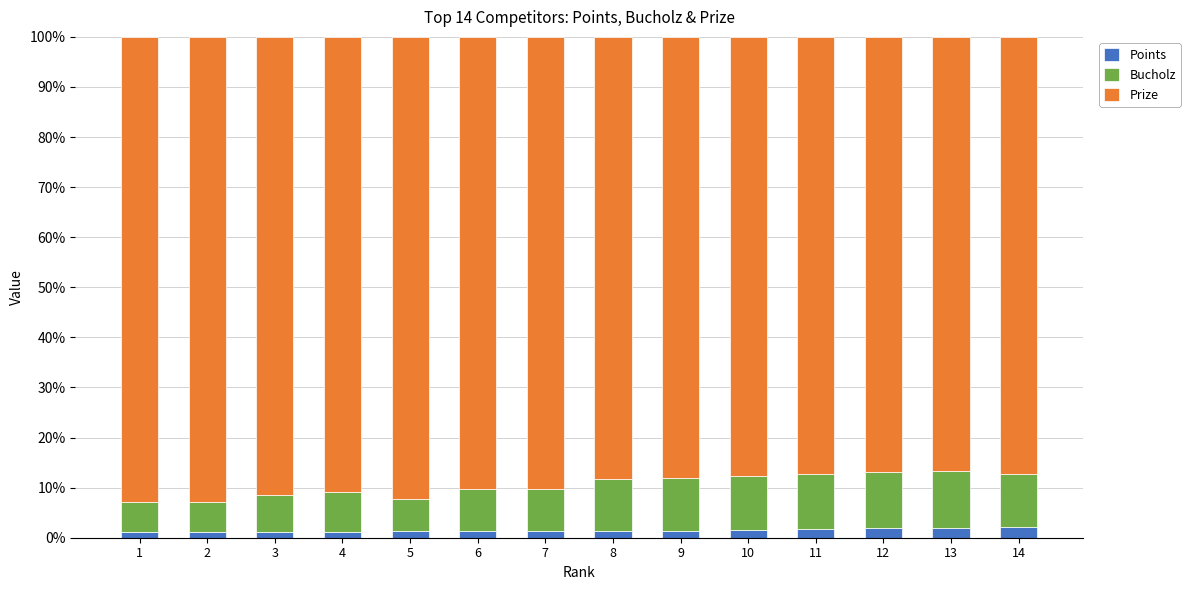

What is the maximum value for Points?

2.2